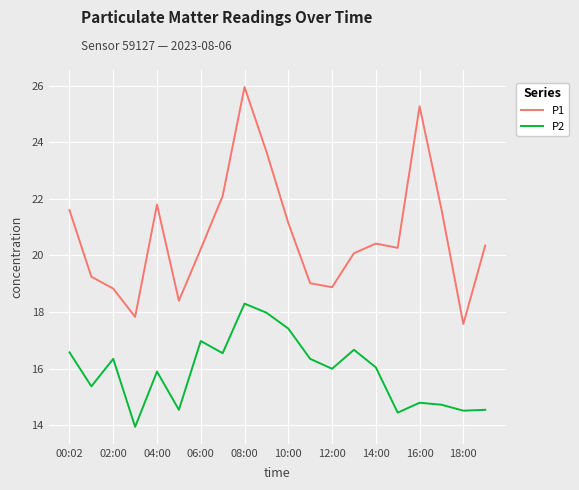

True or false: P2 and P1 intersect in this chart.

False